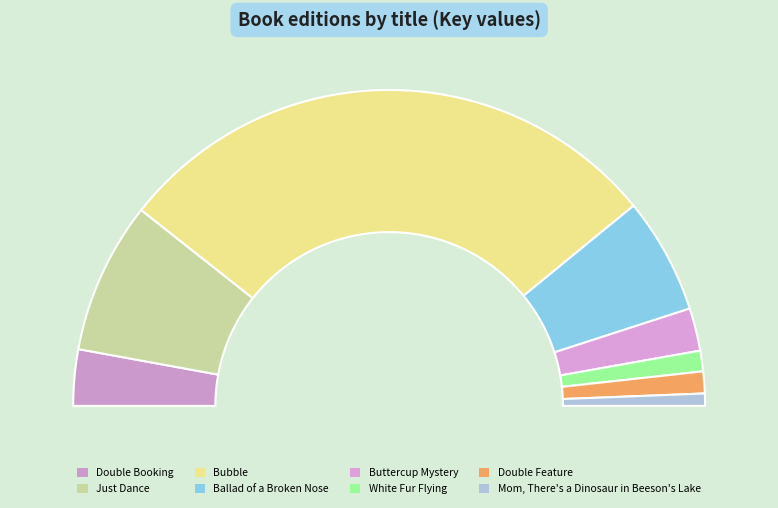

Is it true that Just Dance is 16% of the pie?

True